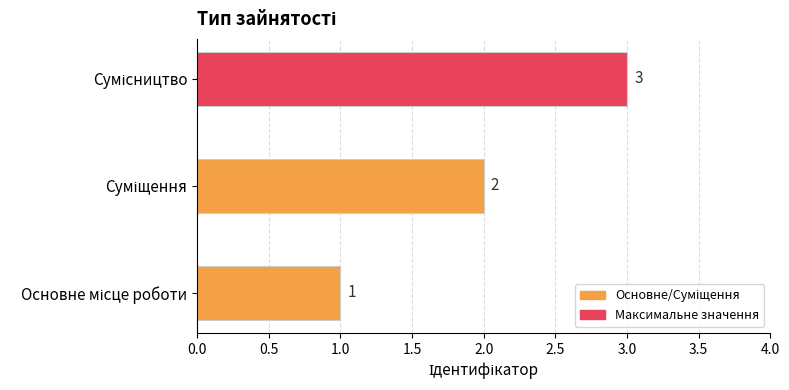

How many values are between 1 and 3?

3